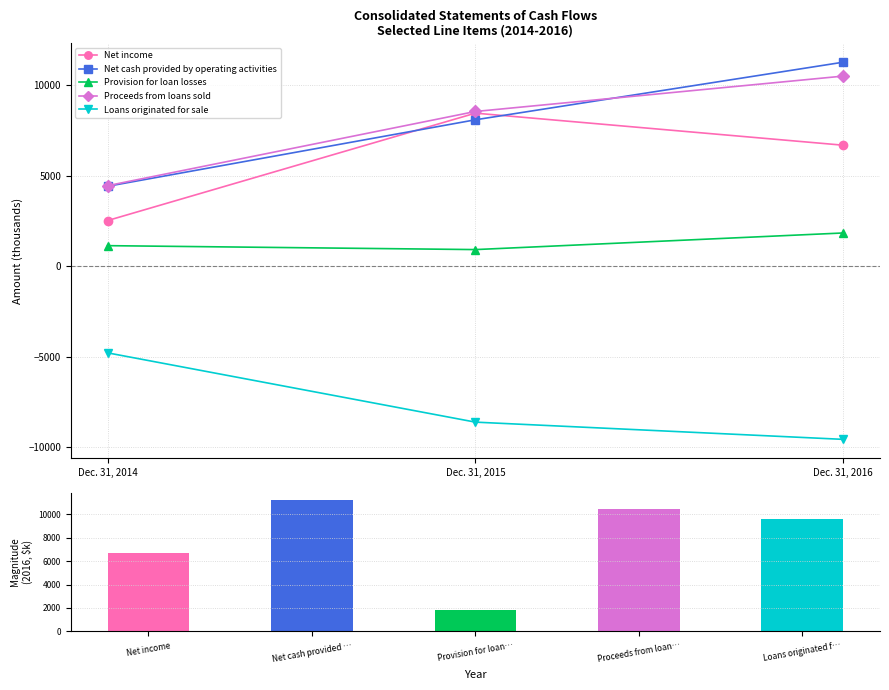

Reading left to right, what are all the values shown in this chart?

Net income: Dec. 31, 2014=2521	Dec. 31, 2015=8457	Dec. 31, 2016=6685
Net cash provided by operating activities: Dec. 31, 2014=4415	Dec. 31, 2015=8090	Dec. 31, 2016=11273
Provision for loan losses: Dec. 31, 2014=1134	Dec. 31, 2015=917	Dec. 31, 2016=1835
Proceeds from loans sold: Dec. 31, 2014=4449	Dec. 31, 2015=8549	Dec. 31, 2016=10505
Loans originated for sale: Dec. 31, 2014=-4790	Dec. 31, 2015=-8619	Dec. 31, 2016=-9571